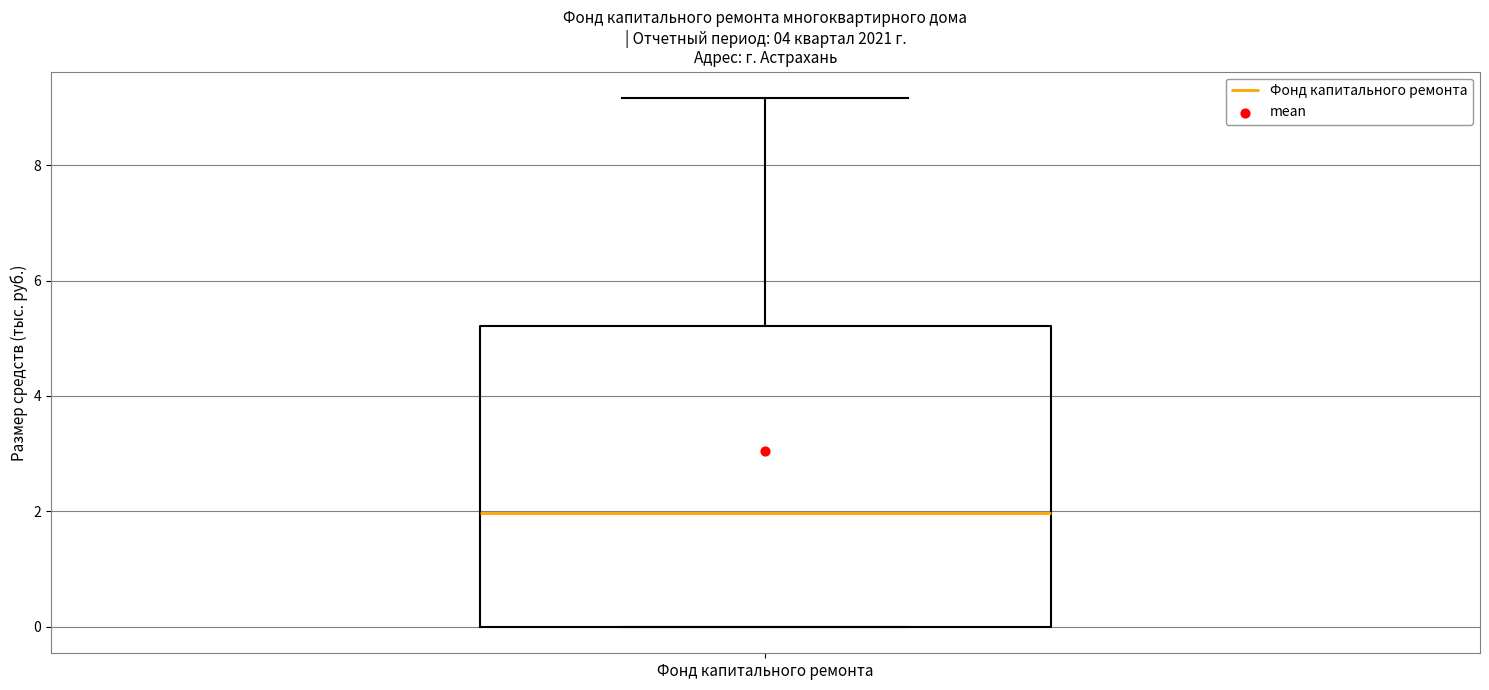

Where does the median line of the box for Фонд капитального ремонта sit on the y-axis? The values are not printed on the chart, so give them approximately, as read against the axis.

2.0